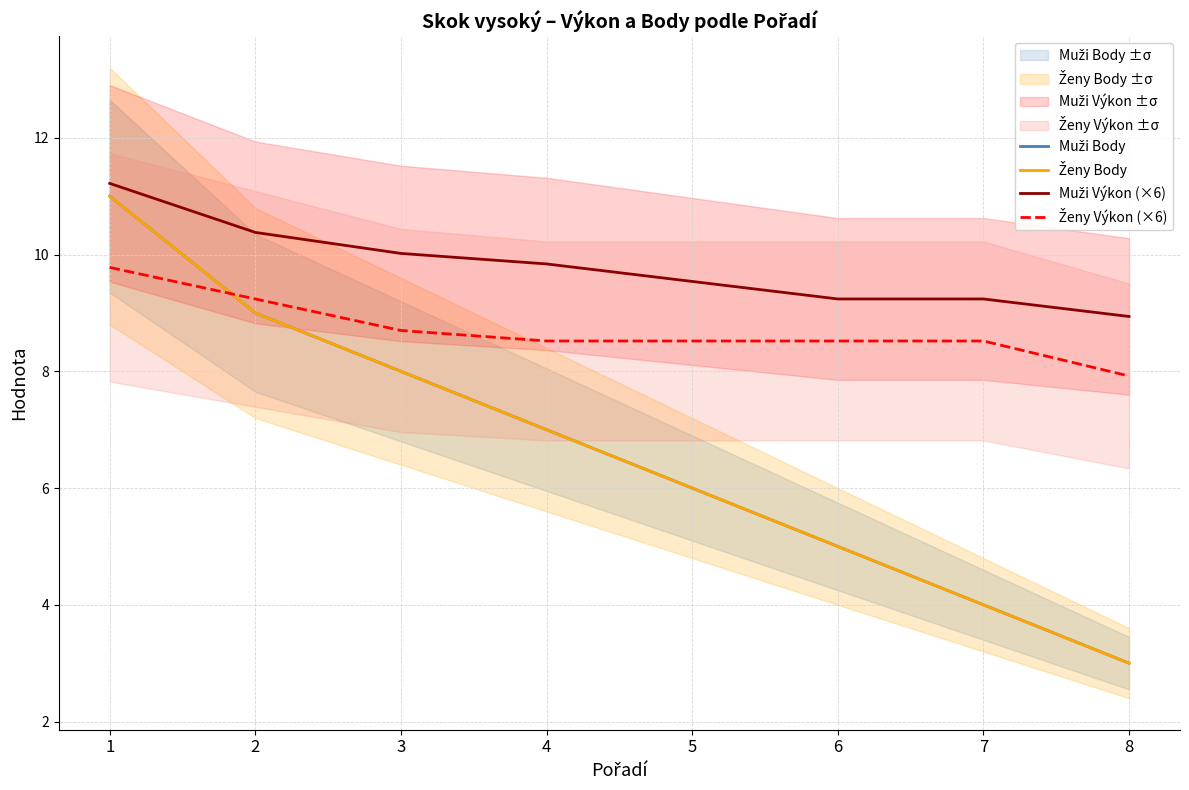

At which label does Muži Body first exceed 7?

1